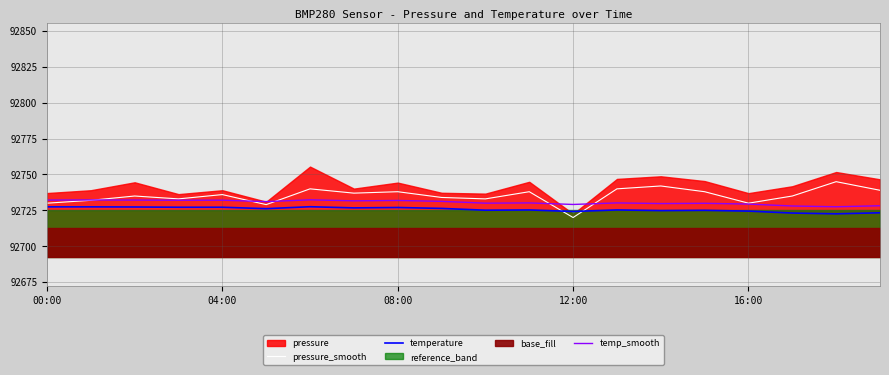

True or false: temp_smooth and pressure_smooth cross at least once.

True